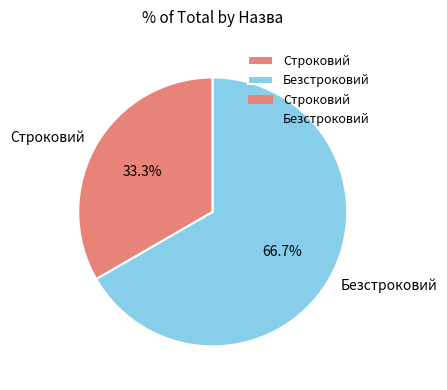

To the nearest percent, what portion does Строковий represent?

33%